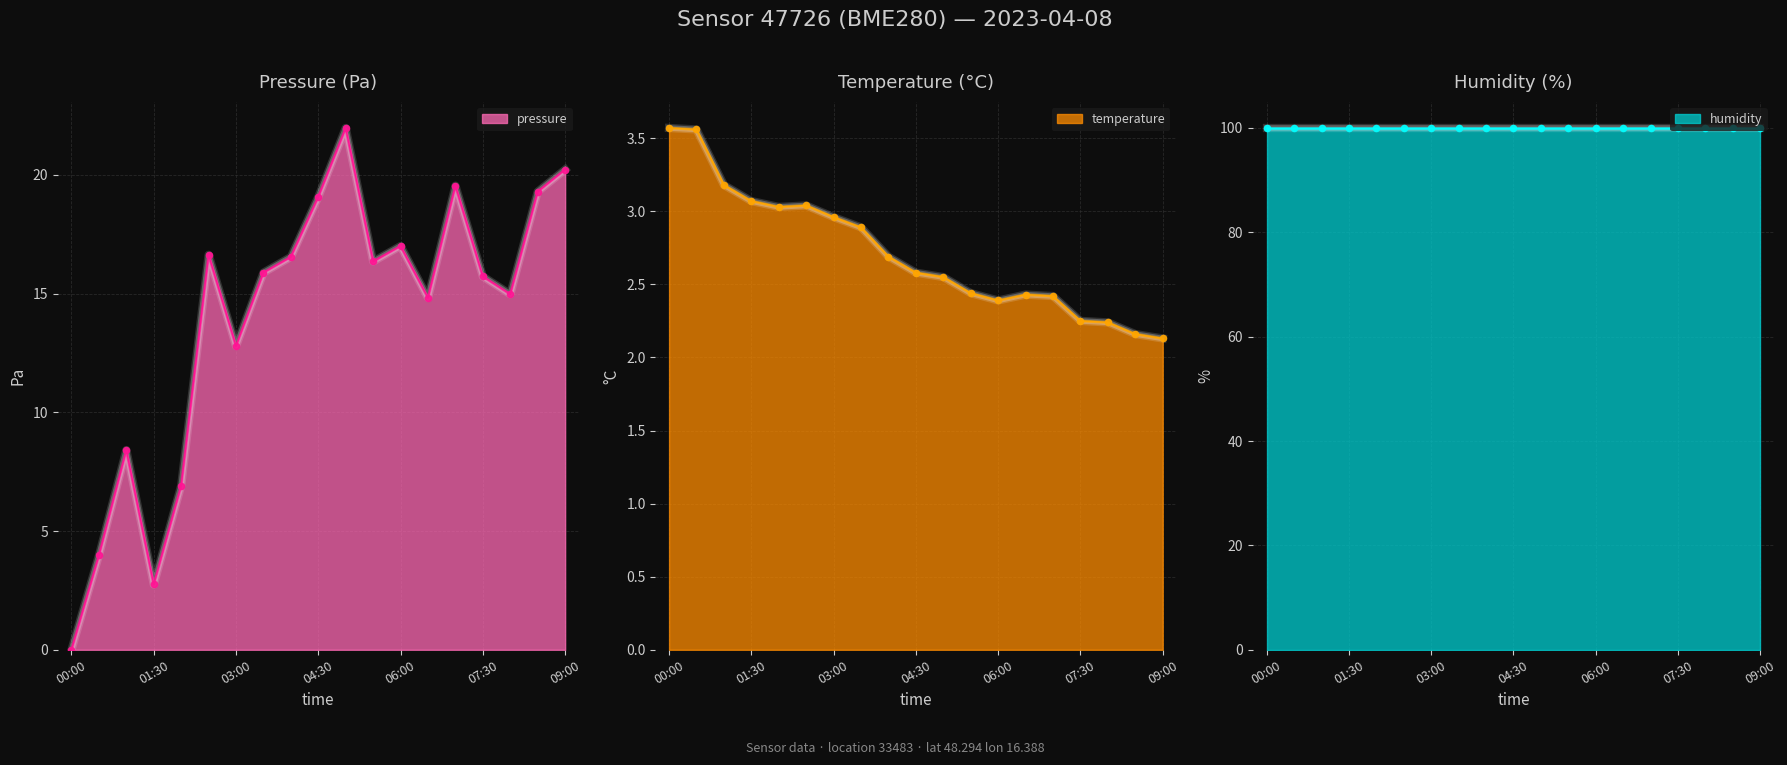

Which series contains the highest Y value?

pressure